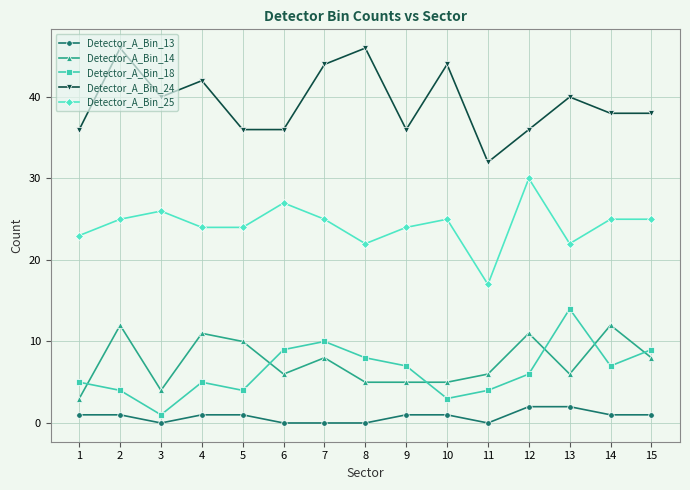

Reading right to left, what are all the values shown in this chart?

Detector_A_Bin_13: 1	1	2	2	0	1	1	0	0	0	1	1	0	1	1
Detector_A_Bin_14: 8	12	6	11	6	5	5	5	8	6	10	11	4	12	3
Detector_A_Bin_18: 9	7	14	6	4	3	7	8	10	9	4	5	1	4	5
Detector_A_Bin_24: 38	38	40	36	32	44	36	46	44	36	36	42	40	46	36
Detector_A_Bin_25: 25	25	22	30	17	25	24	22	25	27	24	24	26	25	23